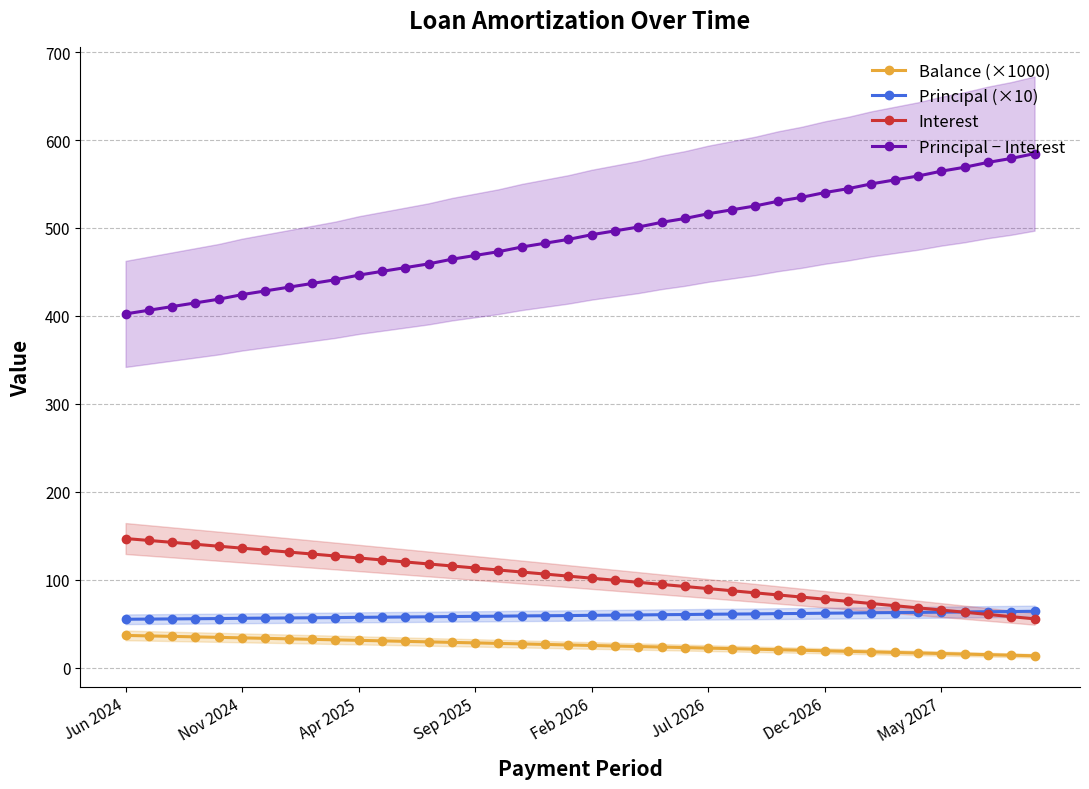

What is the lowest value of the Interest series?

55.4